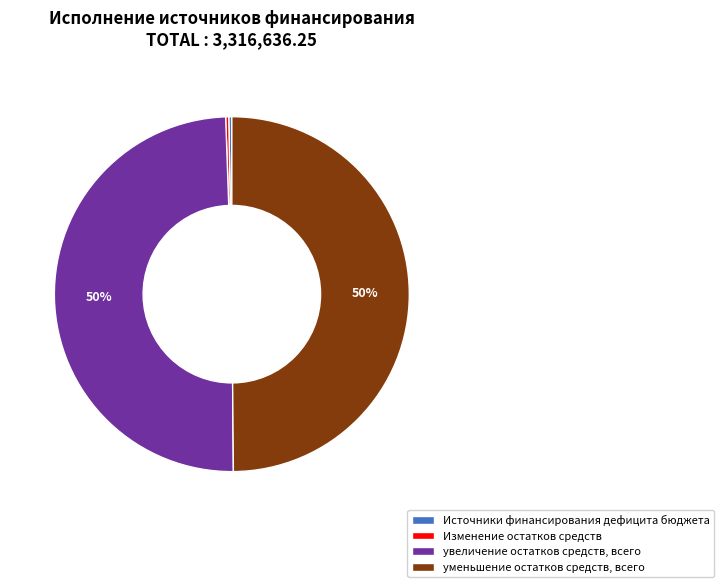

To the nearest percent, what is the average slice percentage?

25%